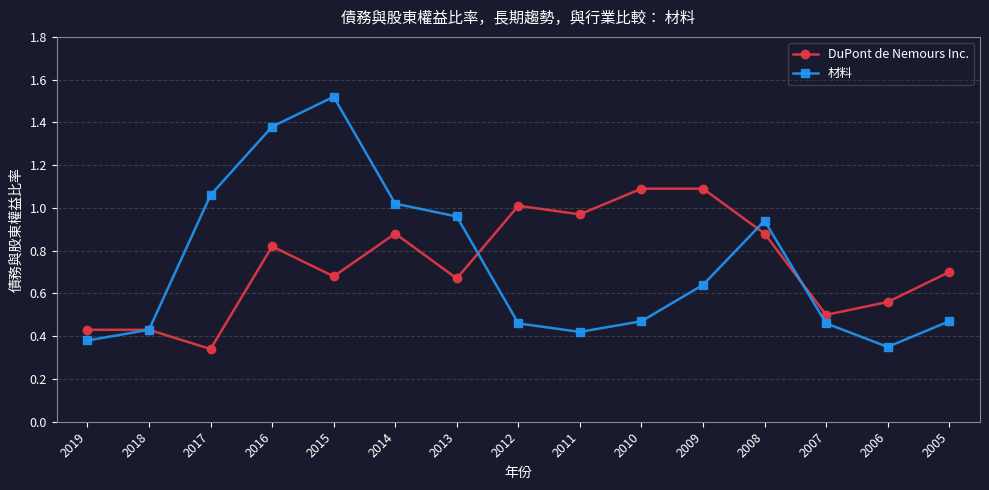

Is the value of 材料 at 2017 greater than the value of DuPont de Nemours Inc. at 2013?

Yes